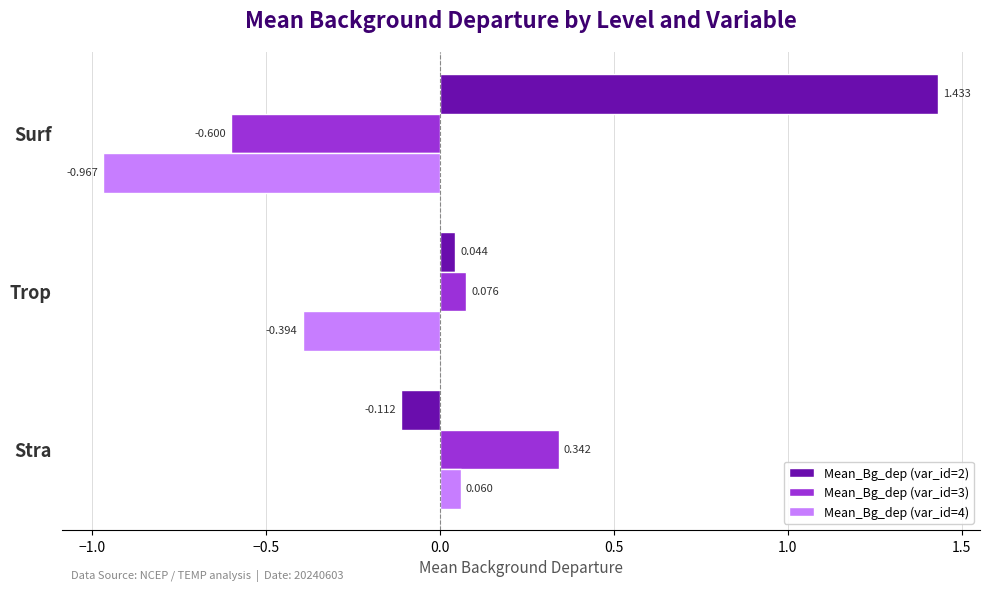

Where is Mean_Bg_dep (var_id=3) nearest to the value 0?

Trop